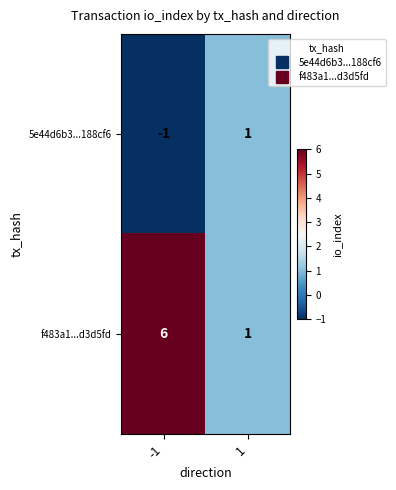

Rank the series by their maximum value, from lowest to highest.

5e44d6b3...188cf6, f483a1...d3d5fd